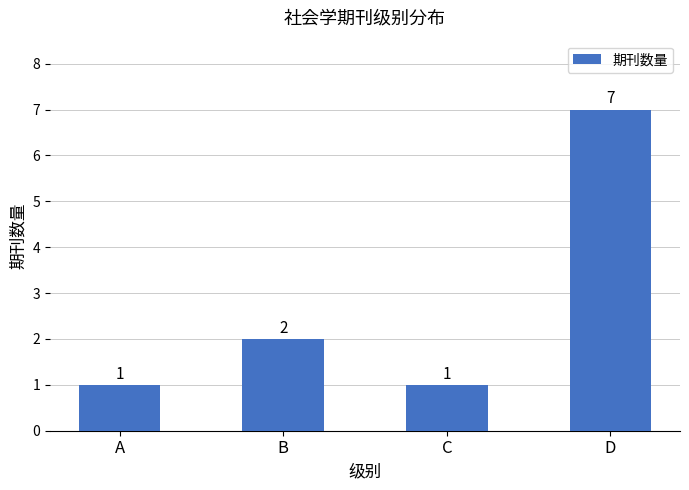

What is the maximum value shown in the chart?

7